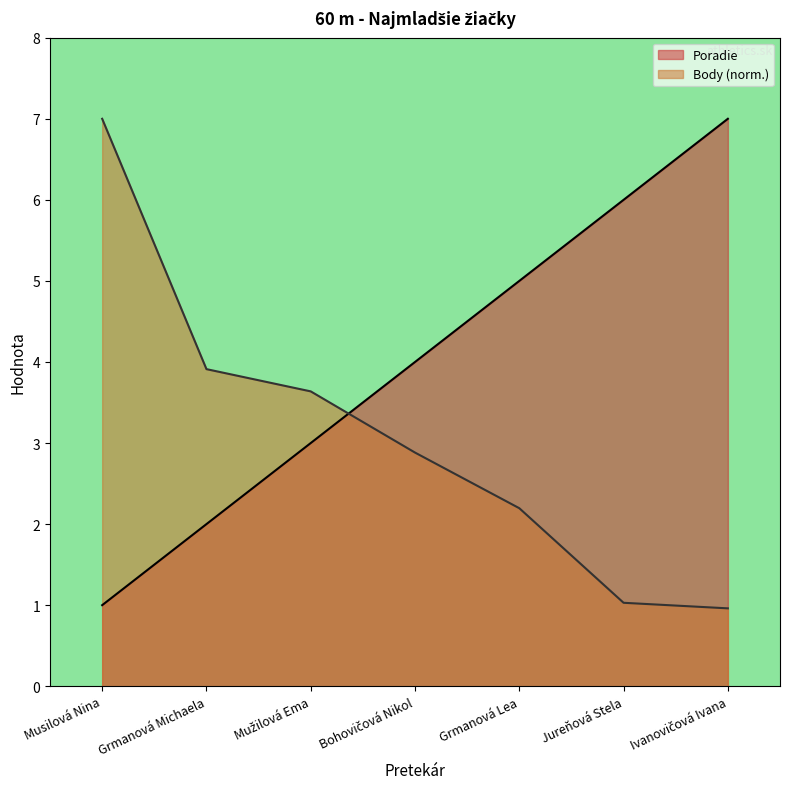

What is the total value across all series at Grmanová Michaela?

5.9